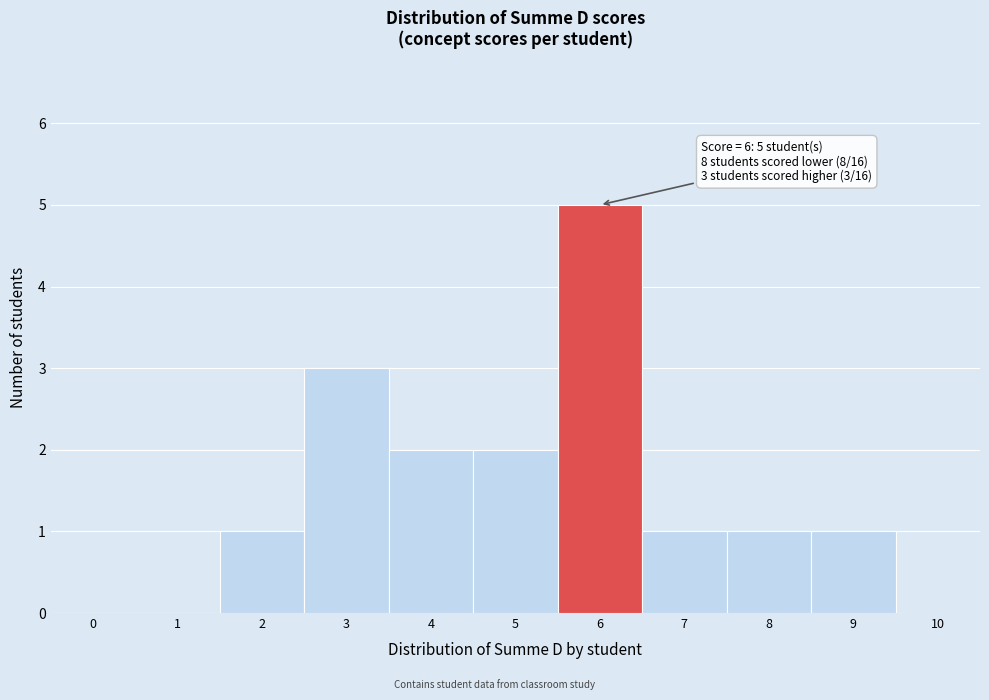

Over which range of the x-axis is the bar tallest?

5.5 to 6.5